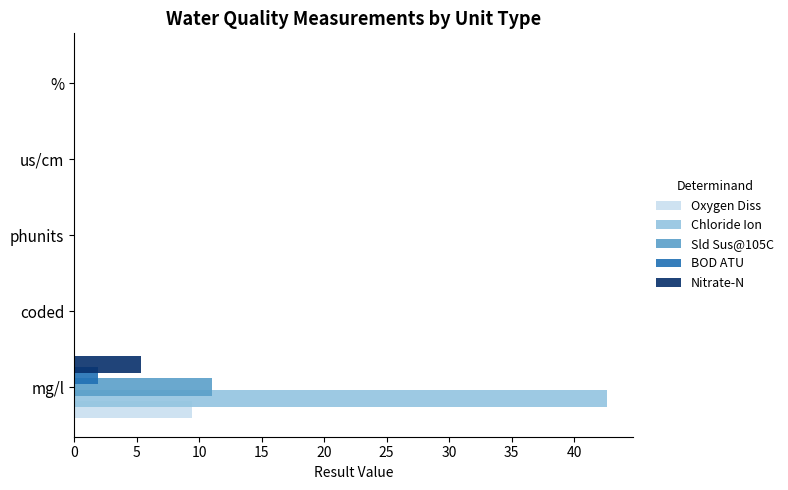

The value of BOD ATU at phunits is 0.0. True or false?

True